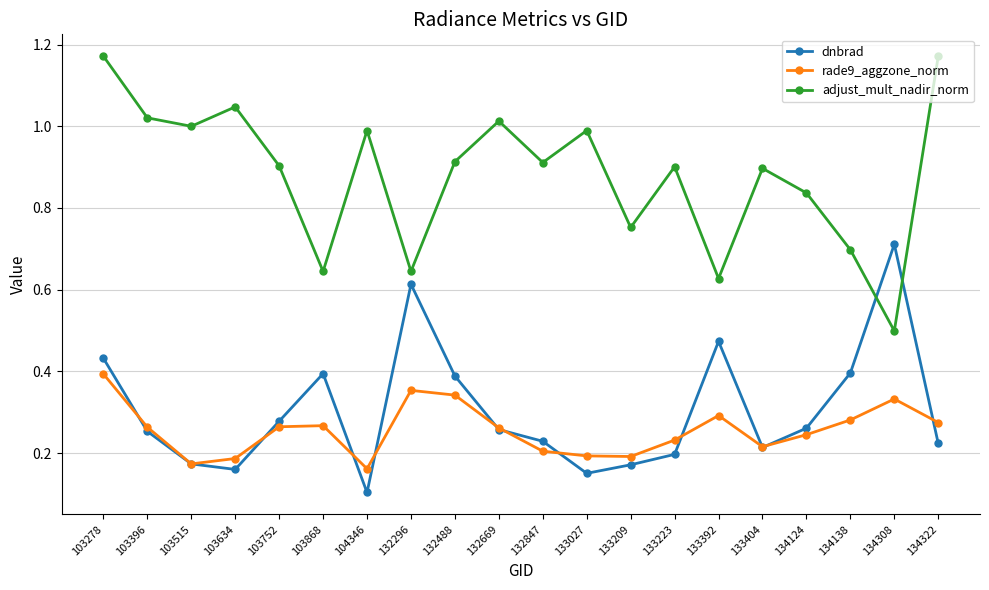

True or false: adjust_mult_nadir_norm and rade9_aggzone_norm cross at least once.

False